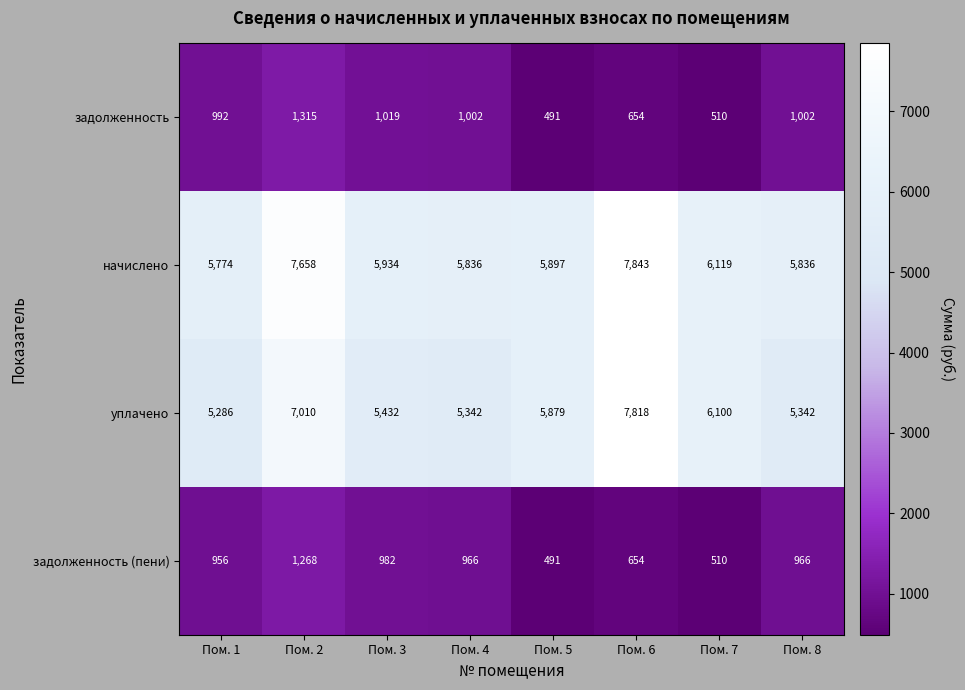

The value of уплачено at Пом. 6 is 7818. True or false?

True